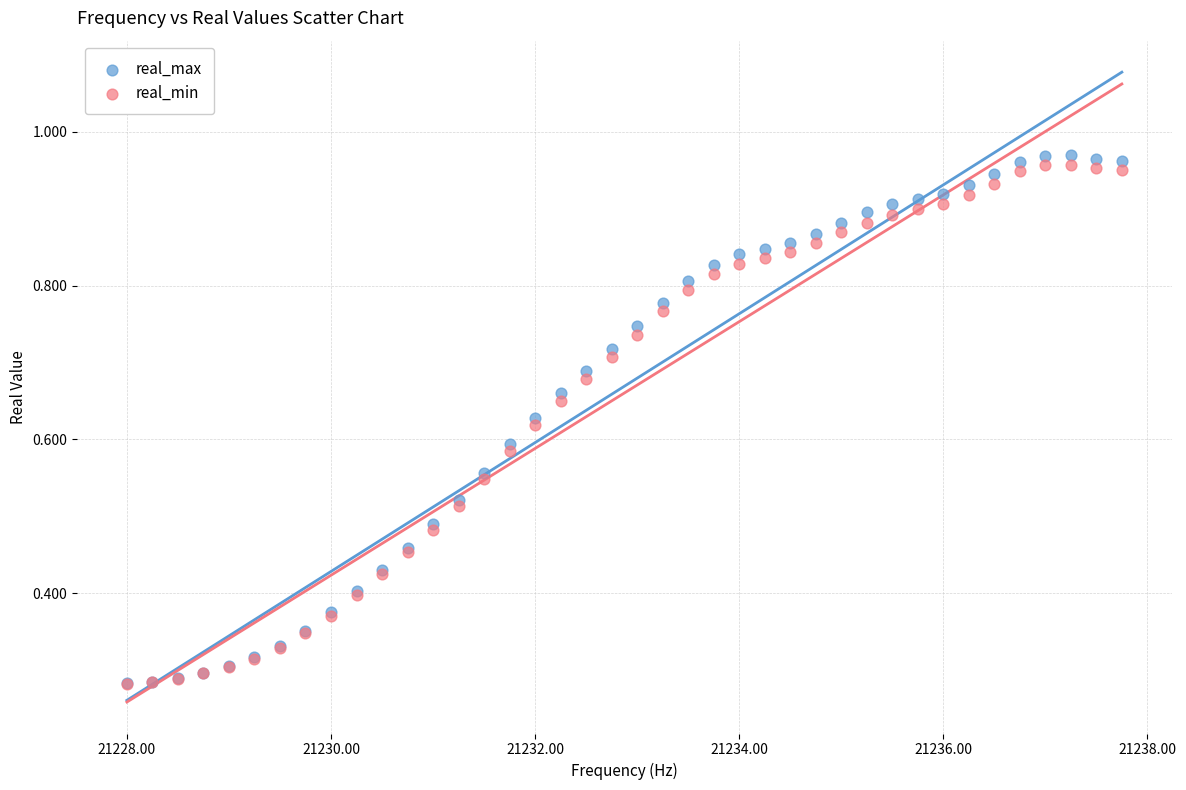

Which series has the largest Y range (max minus min)?

real_max